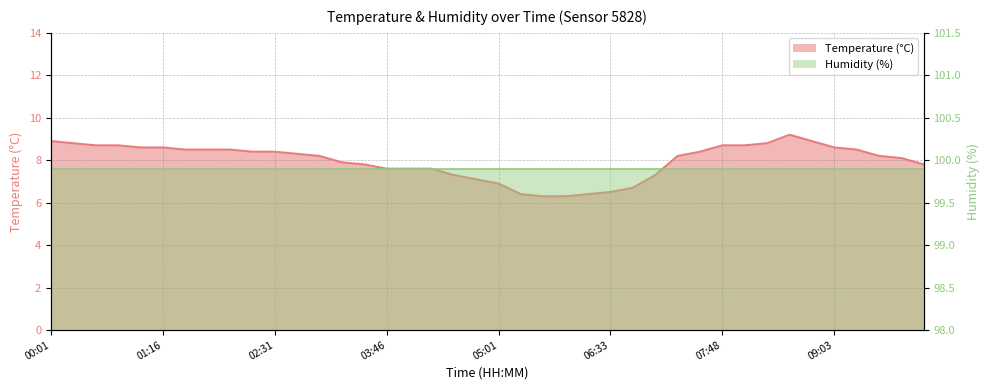

Which label corresponds to the largest value in the chart?

08:33